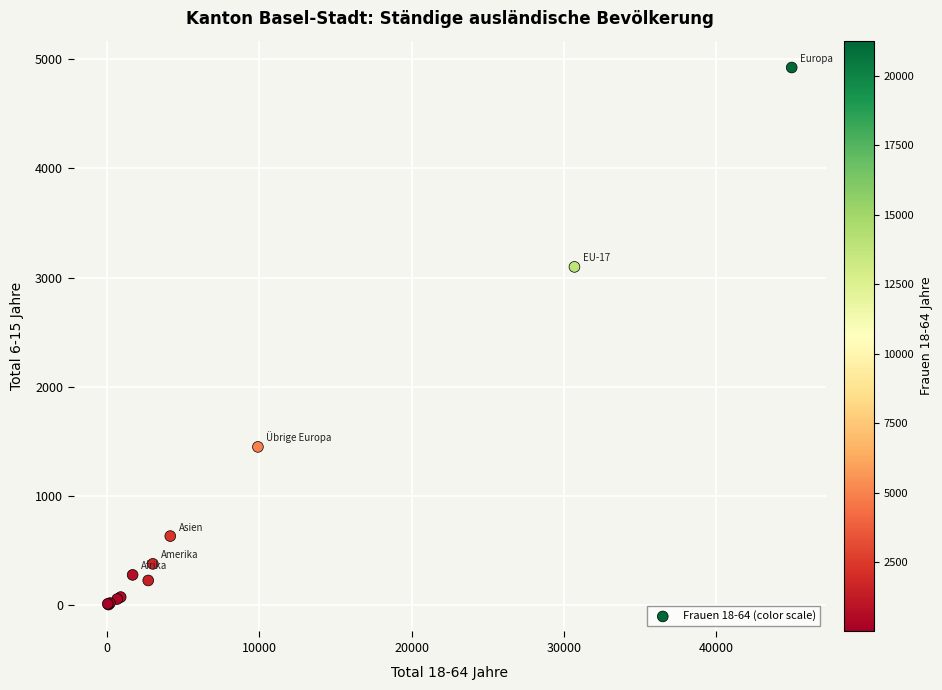

What Y value in the scatter plot is closest to 2465?

3098